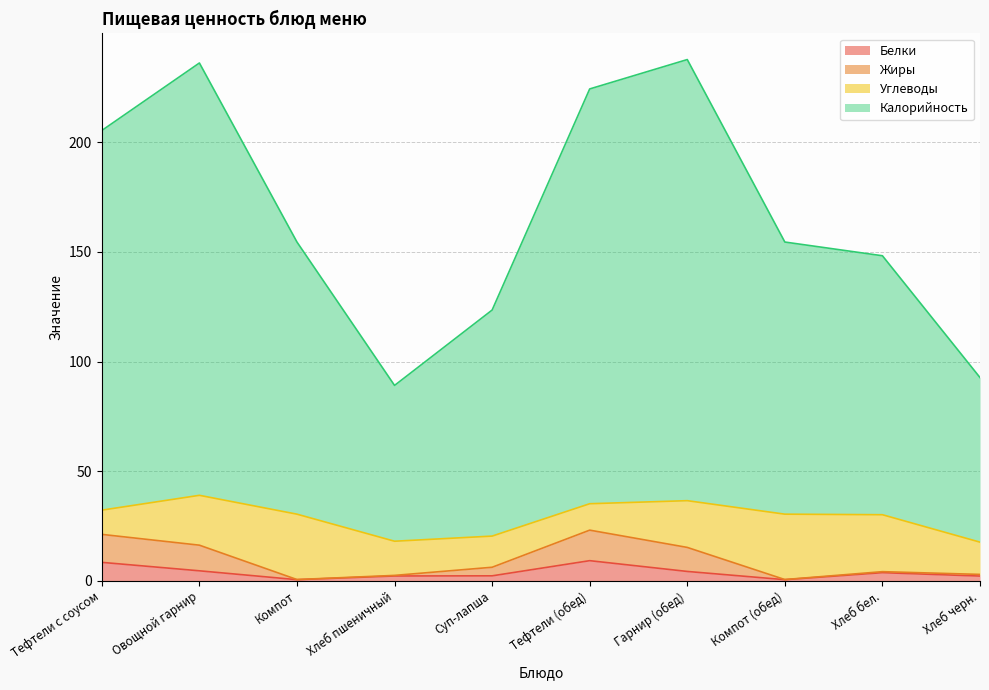

What is the value of the Калорийность point at the 3rd from the left?

154.4